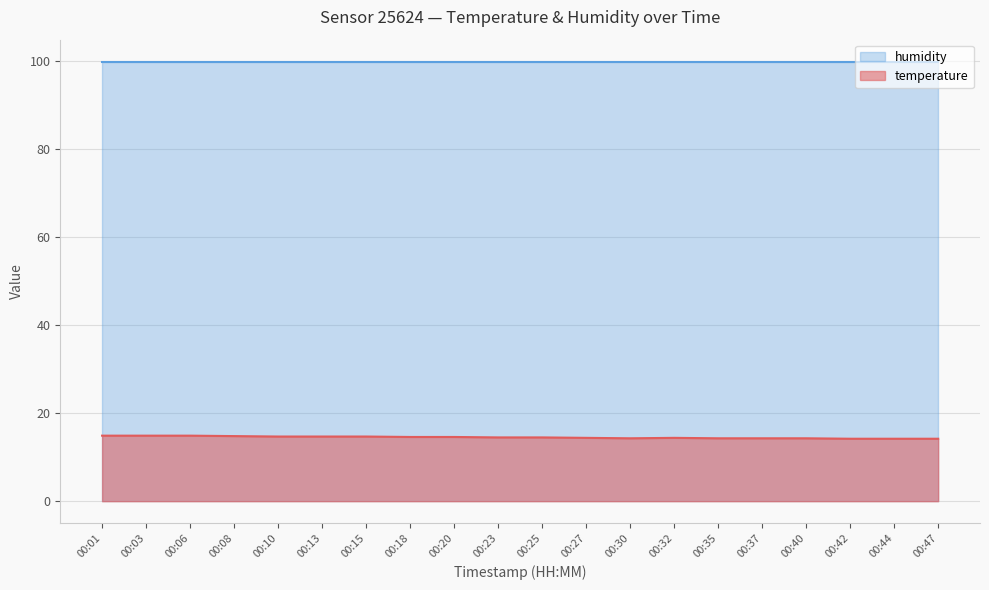

Is it true that the value at 00:47 is 7.7?

False